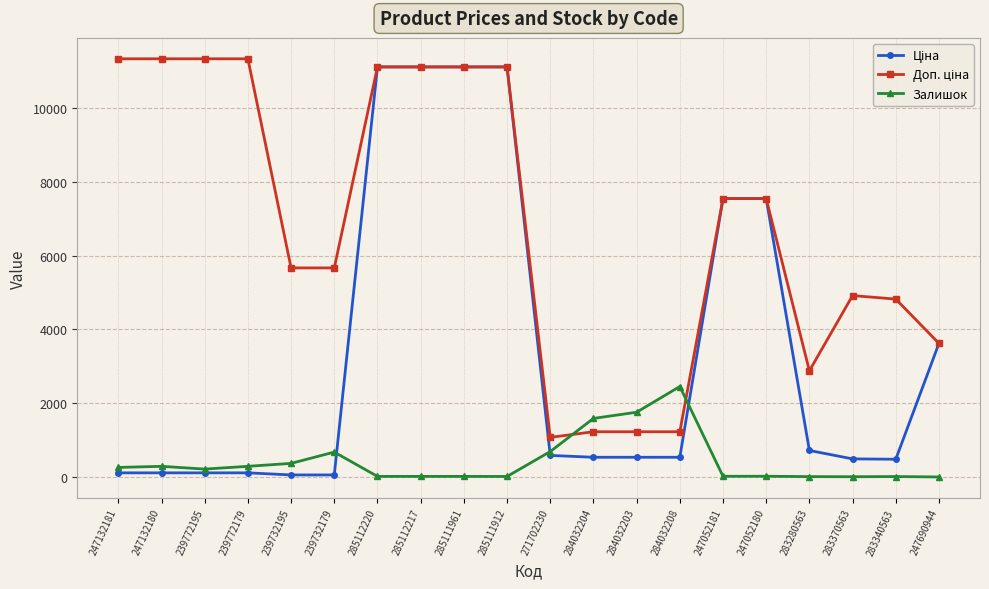

What is the spread (max minus min) of values at 283280563?

2867.5